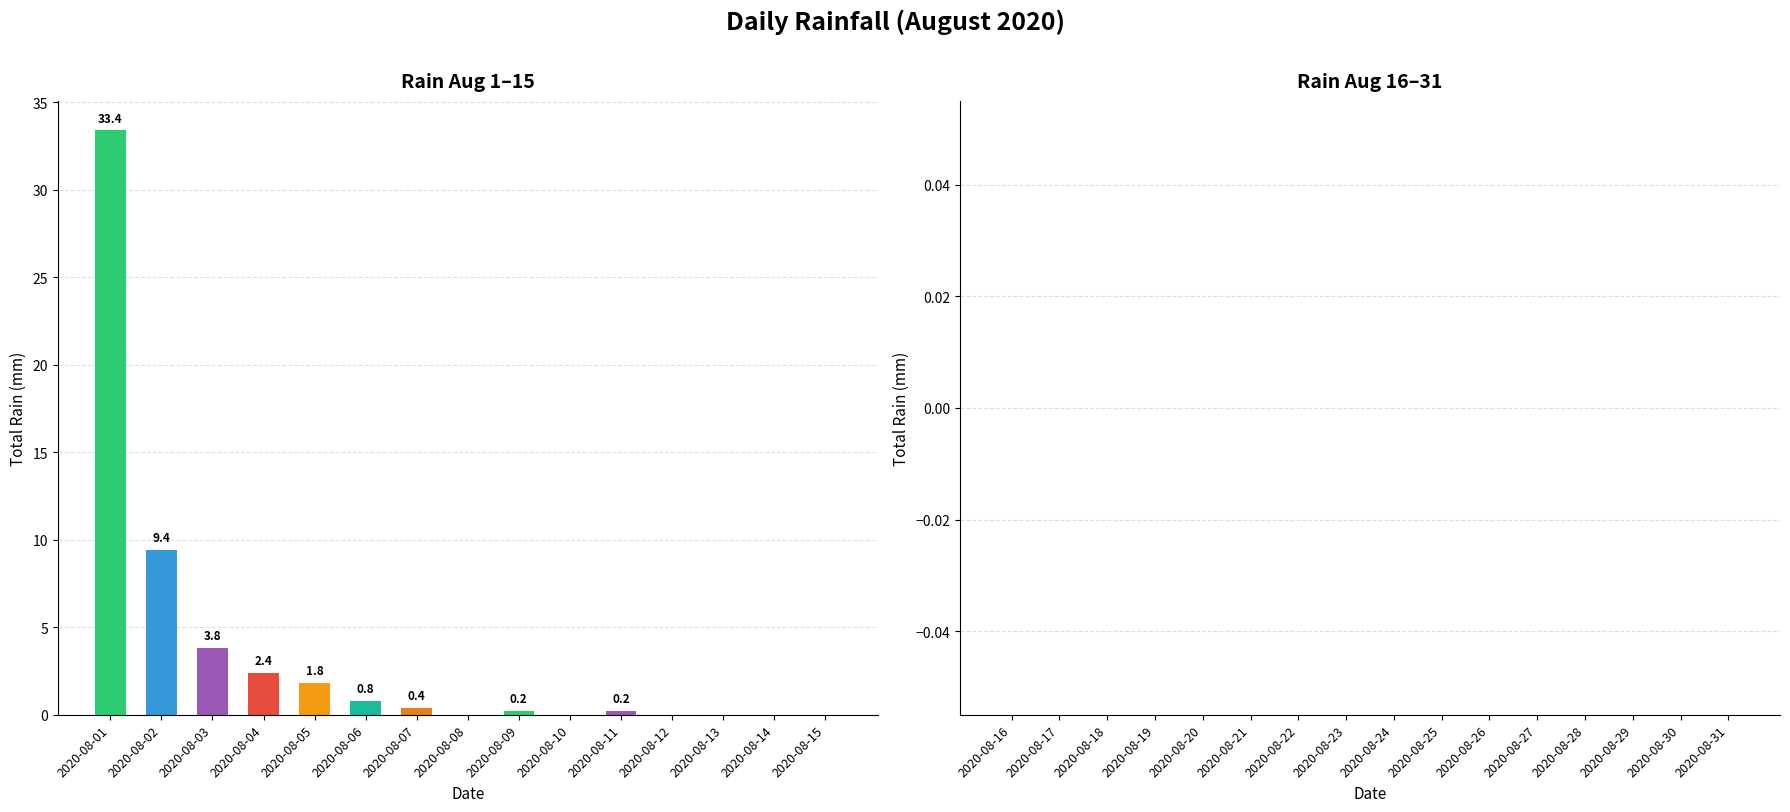

What is the sum of all values?

52.4